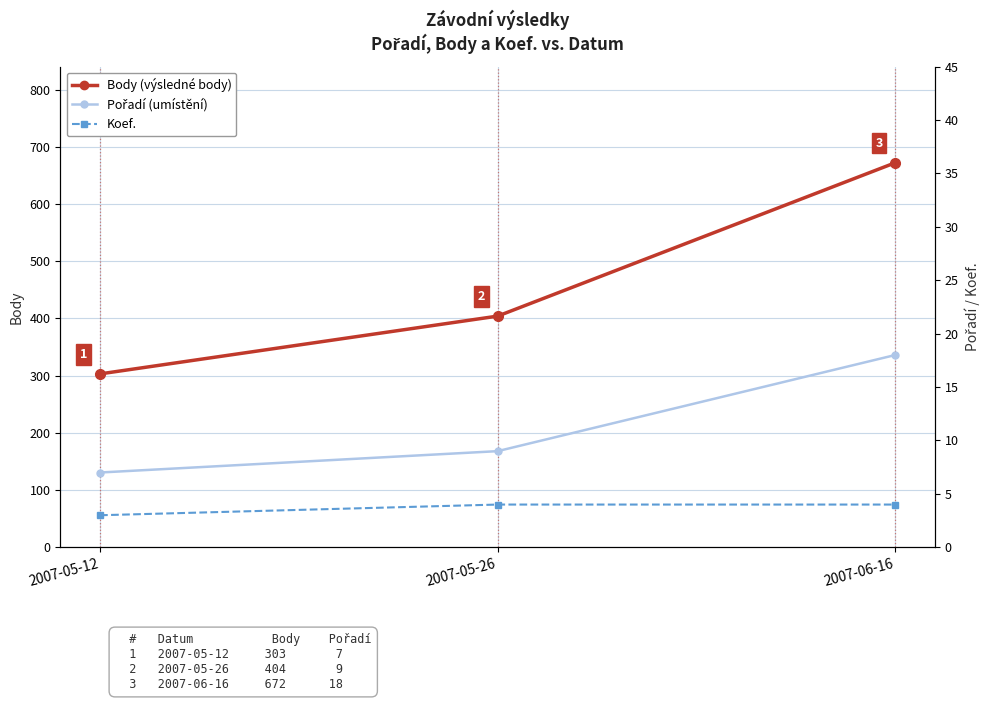

What is the difference between the Pořadí values at 2007-05-26 and 2007-06-16?

9